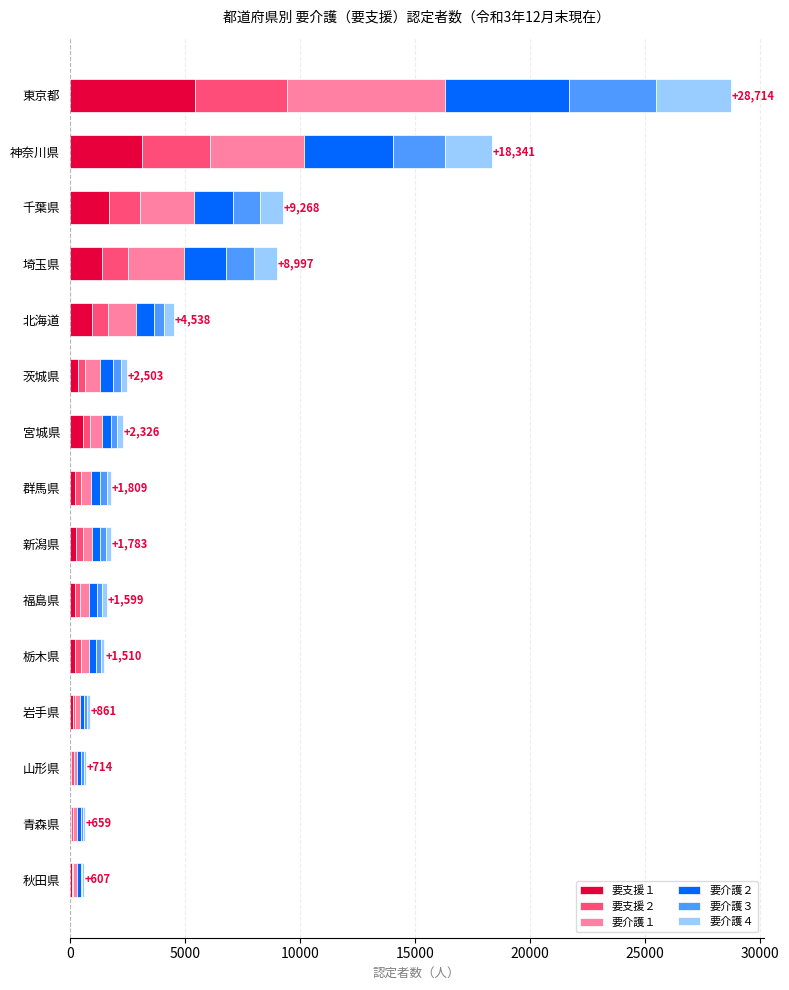

At which category is the sum across all series the highest?

東京都